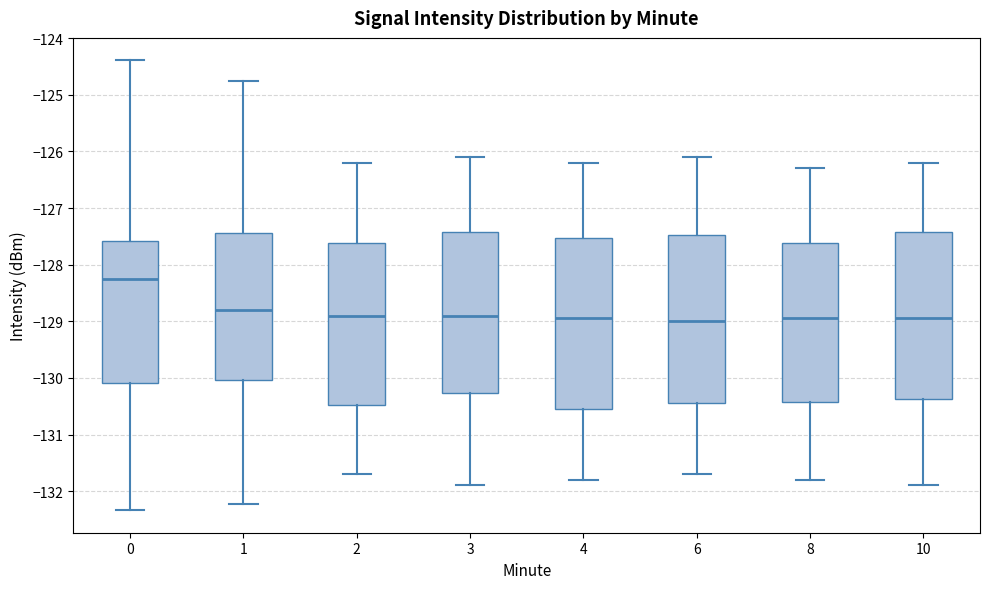

Reading left to right, transcribe this box plot: for each box, give where its median line is, the range the box spans, and where its two whiskers end, as read against the y-axis. The values are not printed on the chart, so give them approximately, as read against the axis.

0: median -128.2, box -130.1 to -127.6, whiskers -132.3 to -124.4
1: median -128.8, box -130.0 to -127.4, whiskers -132.2 to -124.8
2: median -128.9, box -130.5 to -127.6, whiskers -131.7 to -126.2
3: median -128.9, box -130.3 to -127.4, whiskers -131.9 to -126.1
4: median -128.9, box -130.5 to -127.5, whiskers -131.8 to -126.2
6: median -129.0, box -130.4 to -127.5, whiskers -131.7 to -126.1
8: median -128.9, box -130.4 to -127.6, whiskers -131.8 to -126.3
10: median -128.9, box -130.4 to -127.4, whiskers -131.9 to -126.2